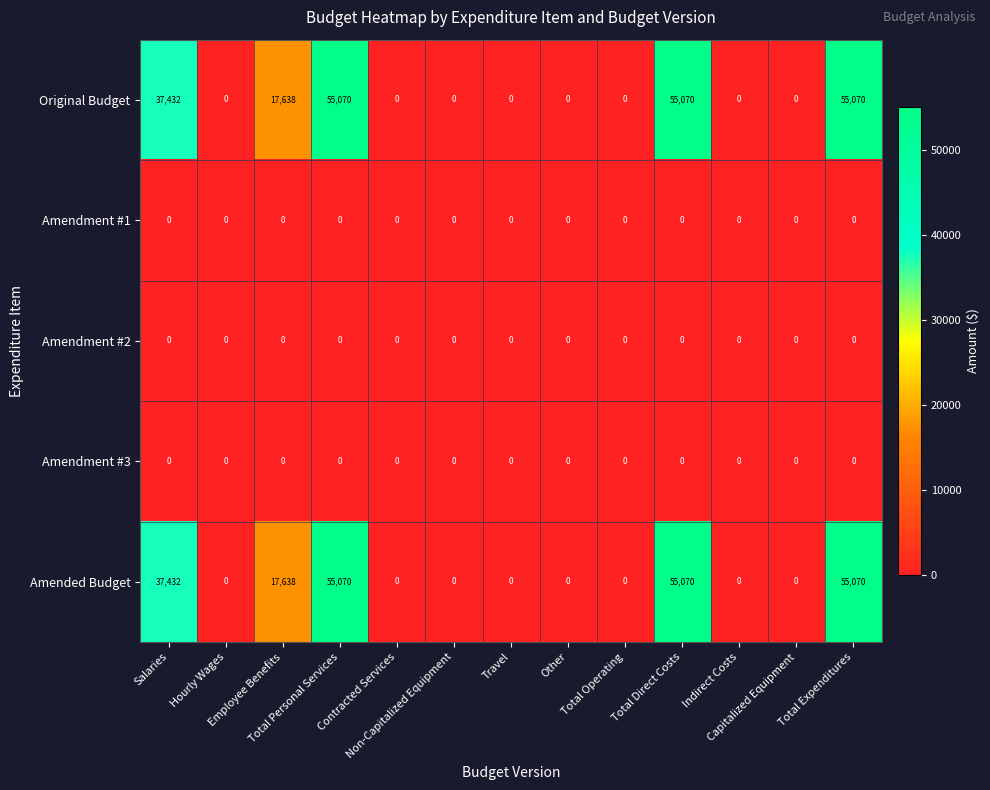

How many distinct data groups are displayed?

5